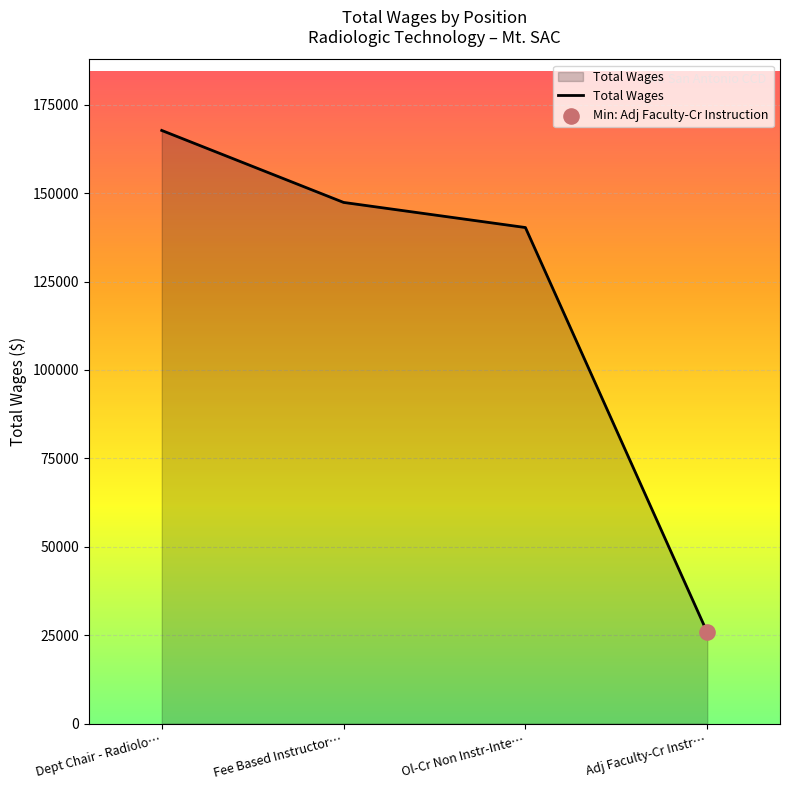

What is the change in value from Dept Chair - Radiolo… to Adj Faculty-Cr Instr…?

-141984